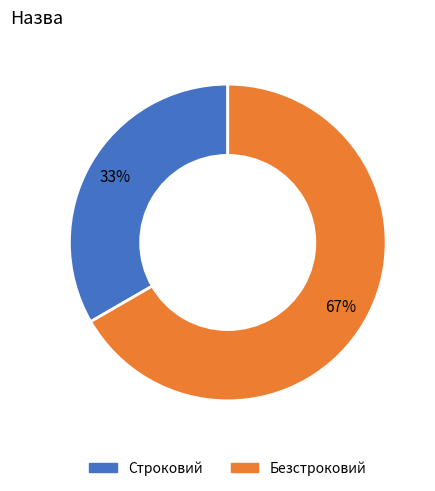

Which has a higher value, Безстроковий or Строковий?

Безстроковий